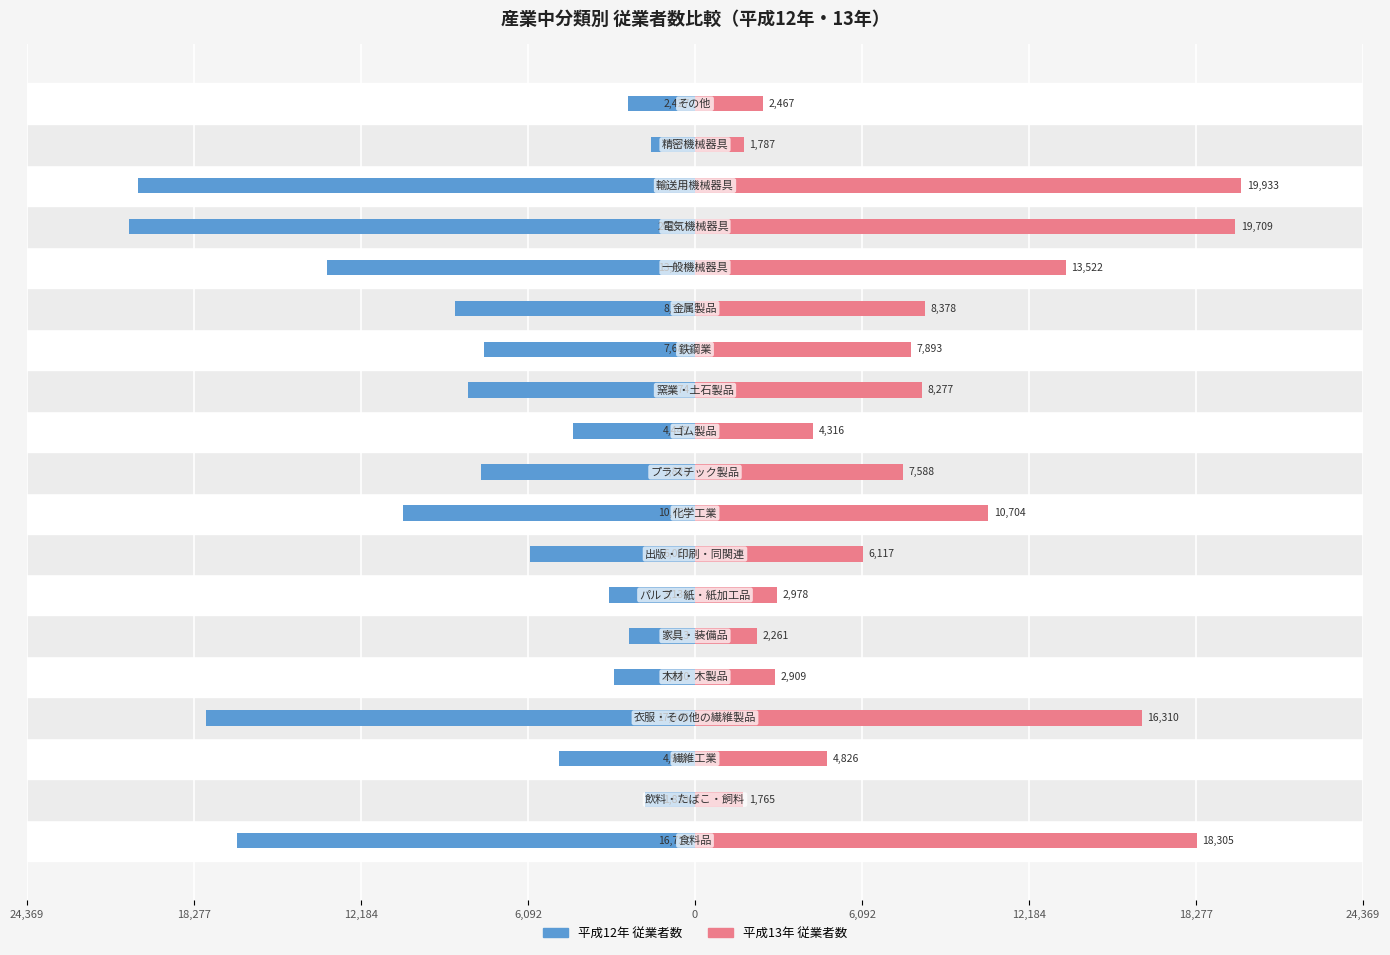

How many groups of bars are there?

19